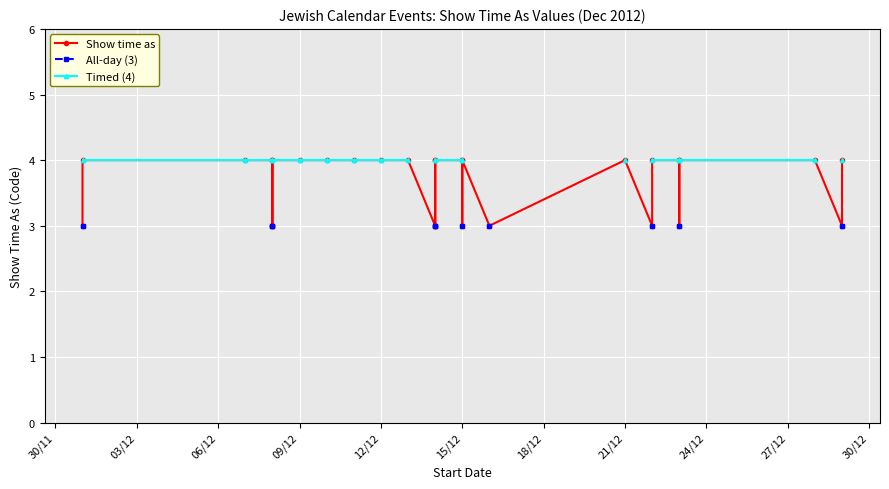

What is the approximate value of Timed (4) at 06/12?

4.0